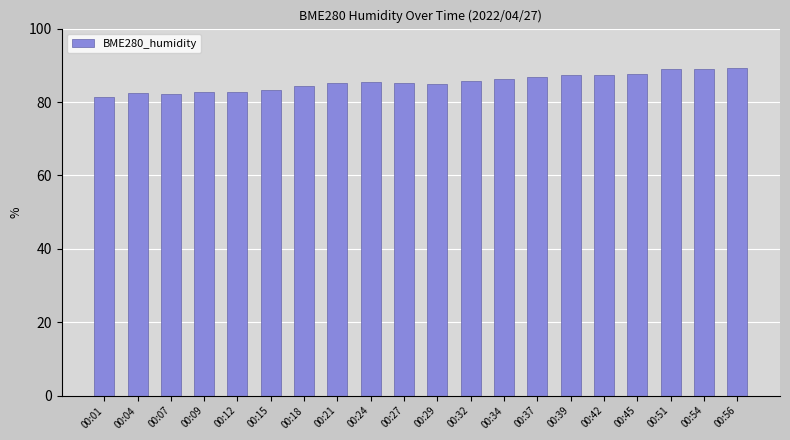

Is it true that the value at 00:01 is 143.4?

False